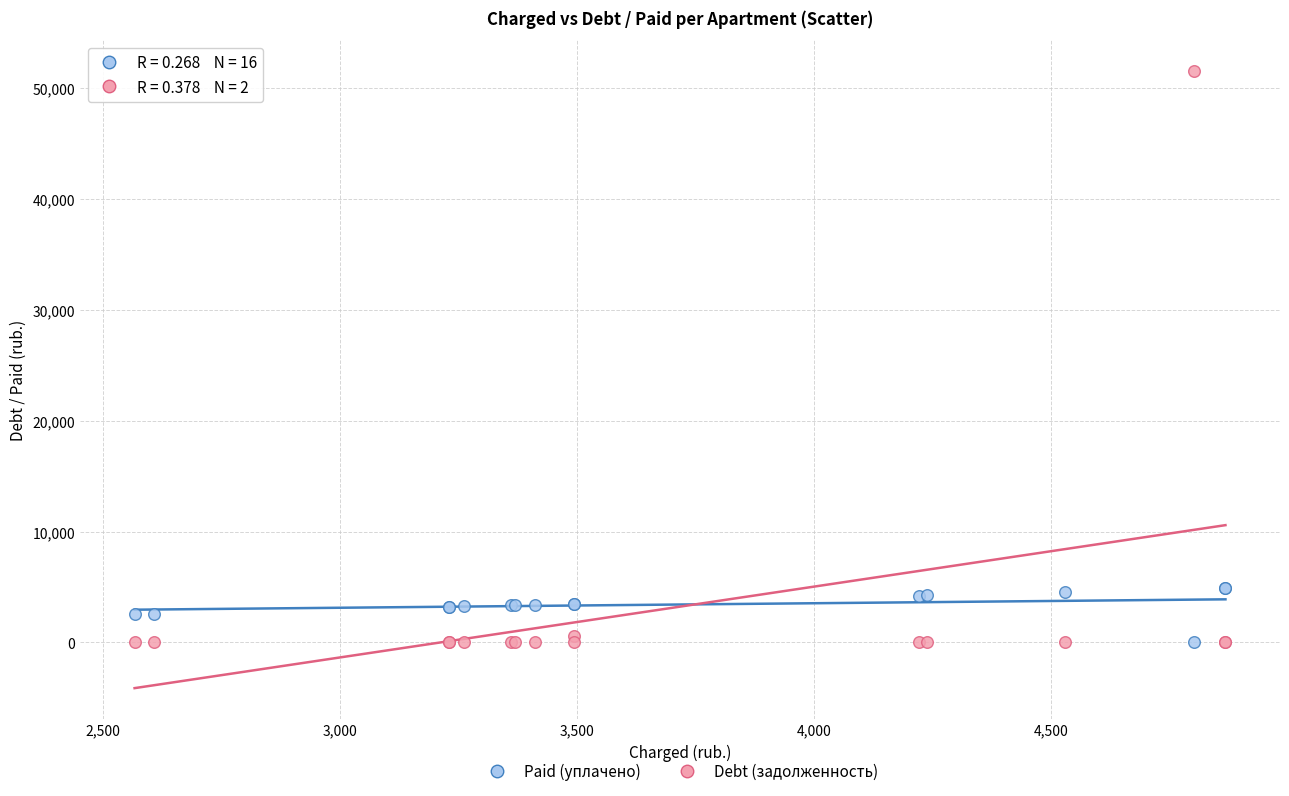

What is the X range (max minus min) for the scatter plot?

2301.8